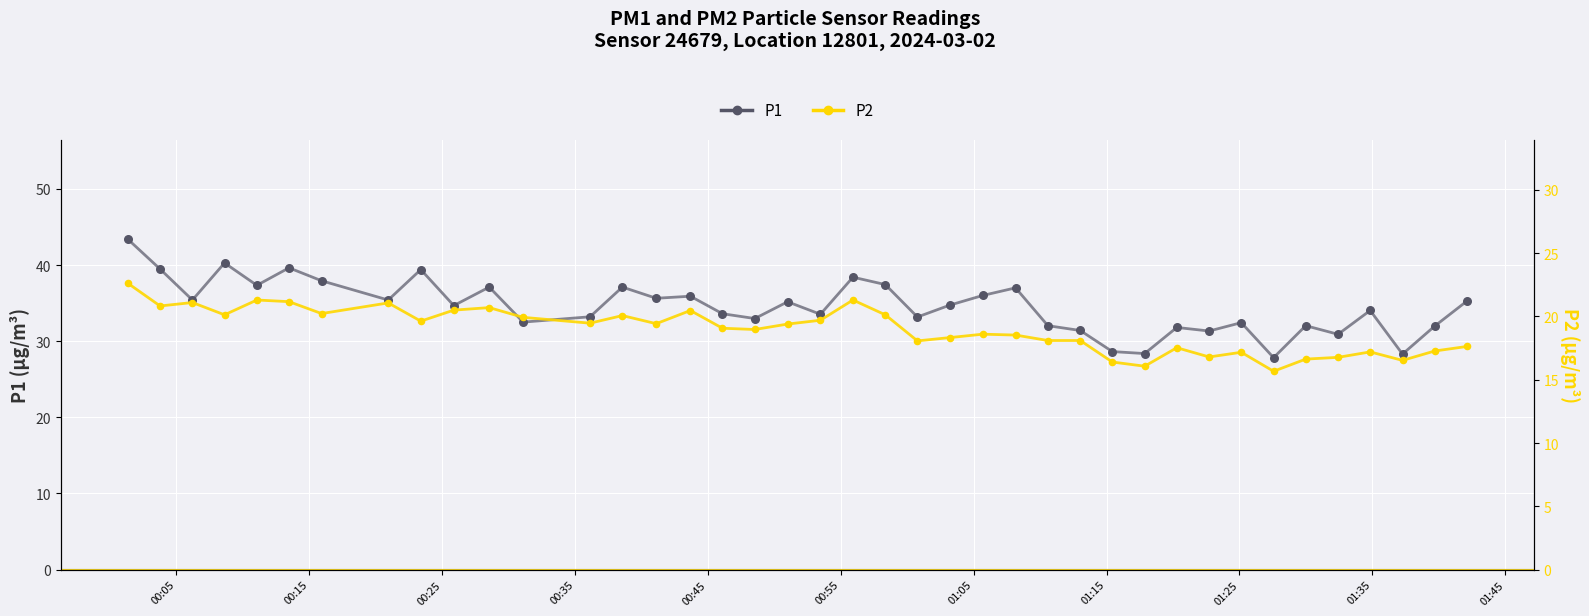

Which series has the widest spread of Y values?

P1